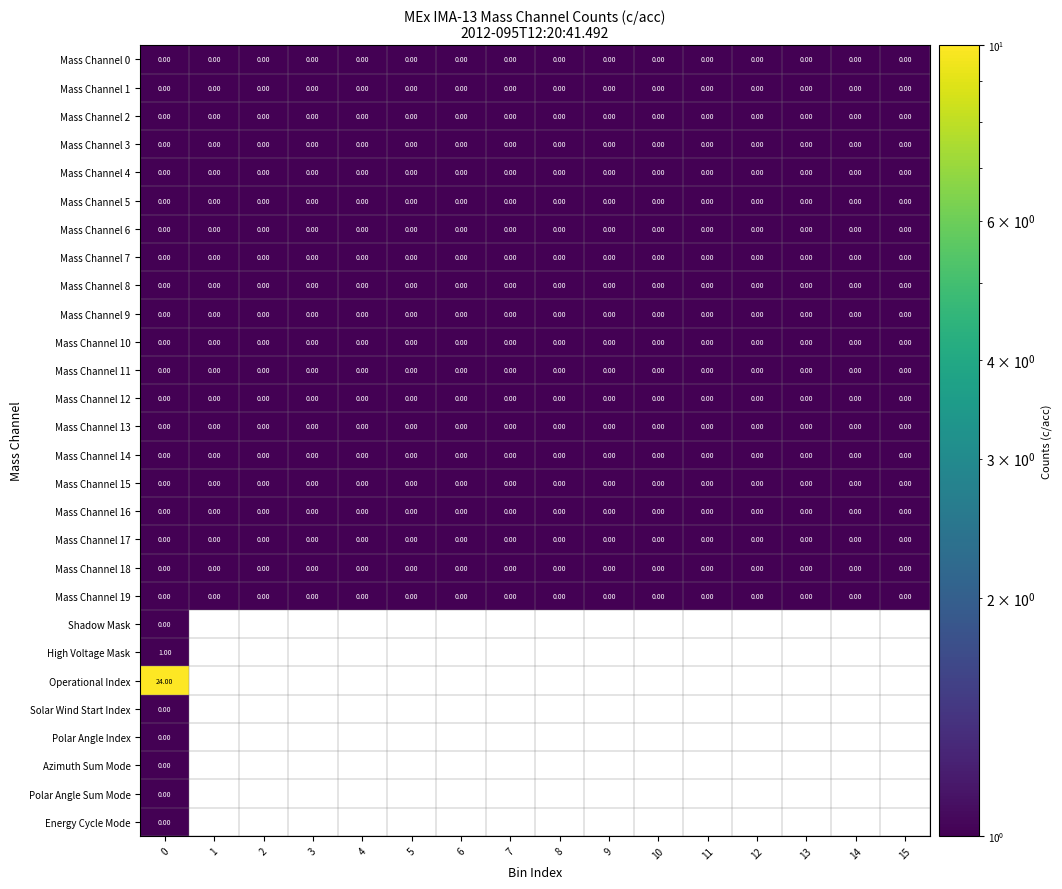

Rank the series by their maximum value, from highest to lowest.

Operational Index, High Voltage Mask, Mass Channel 0, Mass Channel 1, Mass Channel 2, Mass Channel 3, Mass Channel 4, Mass Channel 5, Mass Channel 6, Mass Channel 7, Mass Channel 8, Mass Channel 9, Mass Channel 10, Mass Channel 11, Mass Channel 12, Mass Channel 13, Mass Channel 14, Mass Channel 15, Mass Channel 16, Mass Channel 17, Mass Channel 18, Mass Channel 19, Shadow Mask, Solar Wind Start Index, Polar Angle Index, Azimuth Sum Mode, Polar Angle Sum Mode, Energy Cycle Mode